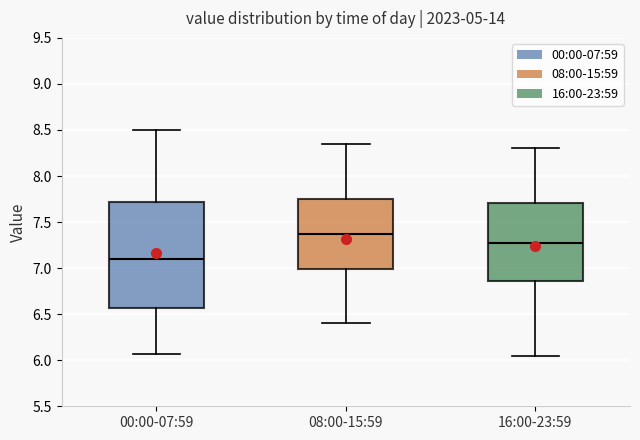

Where is the upper edge of the box for 00:00-07:59 on the y-axis? The values are not printed on the chart, so give them approximately, as read against the axis.

7.70